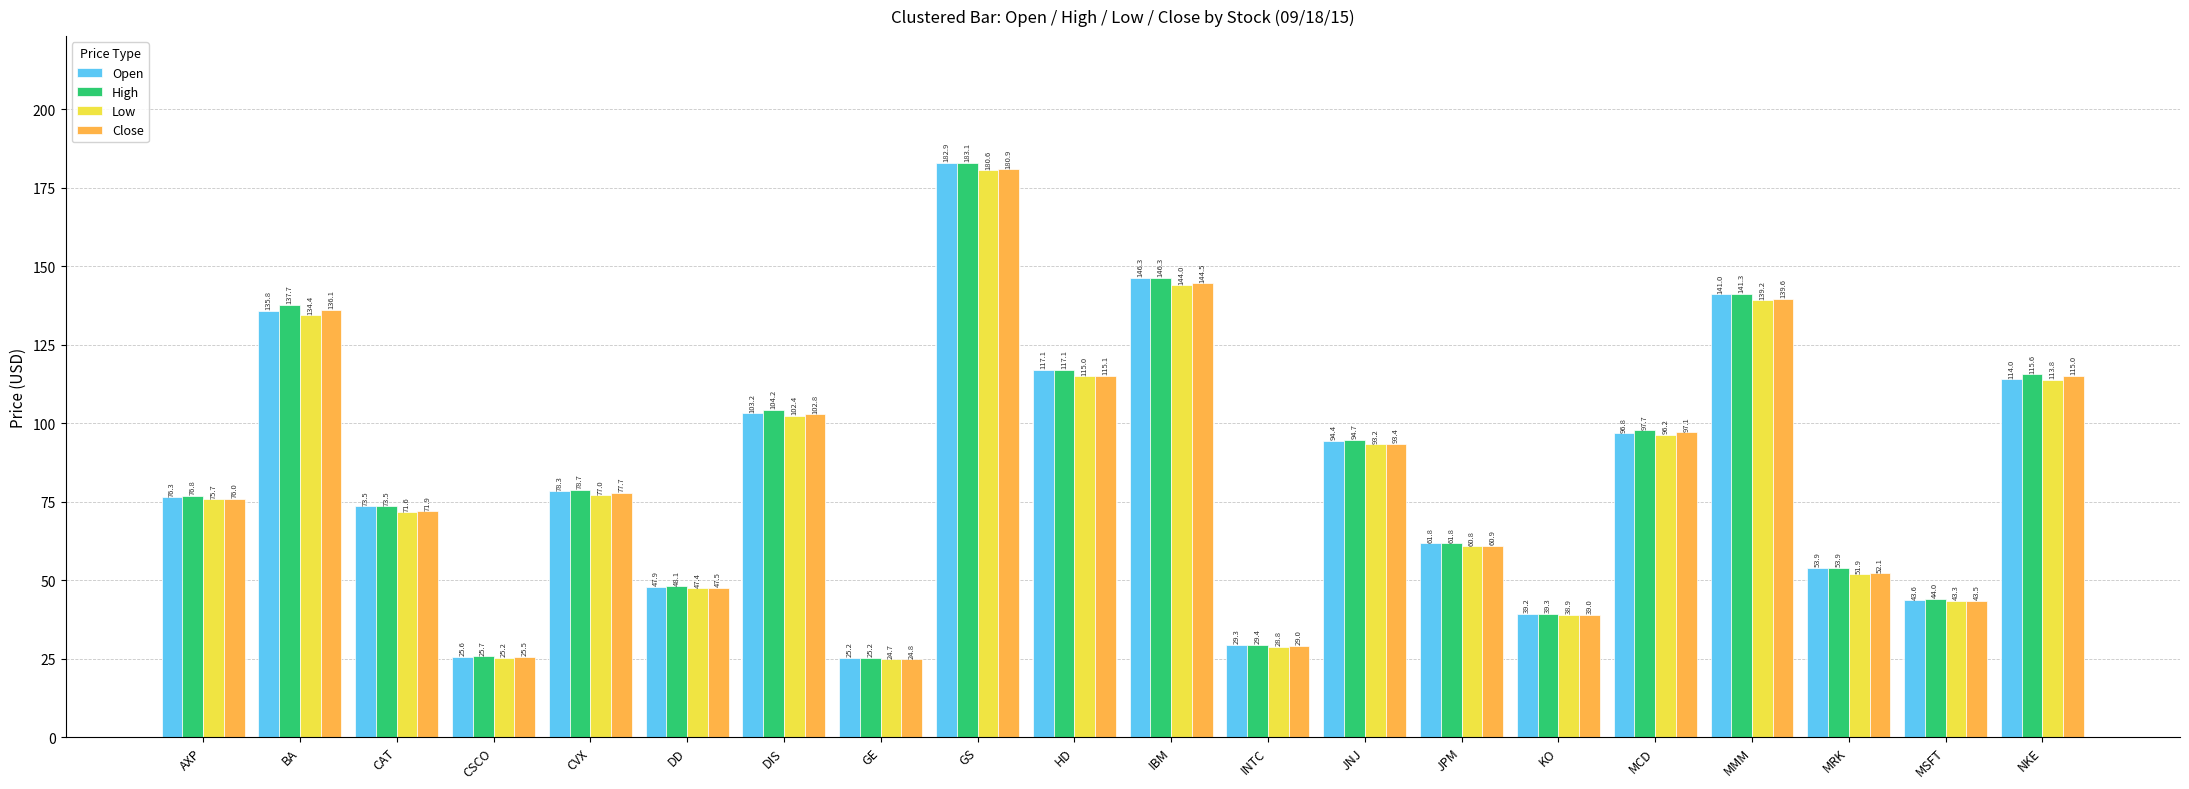

What is the average value of the Open series?

84.3